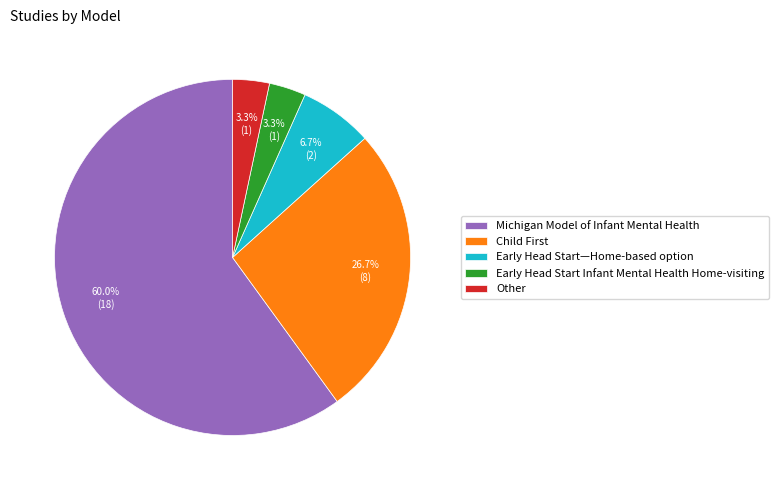

What percentage is the Early Head Start Infant Mental Health Home-visiting slice, to the nearest percent?

3%